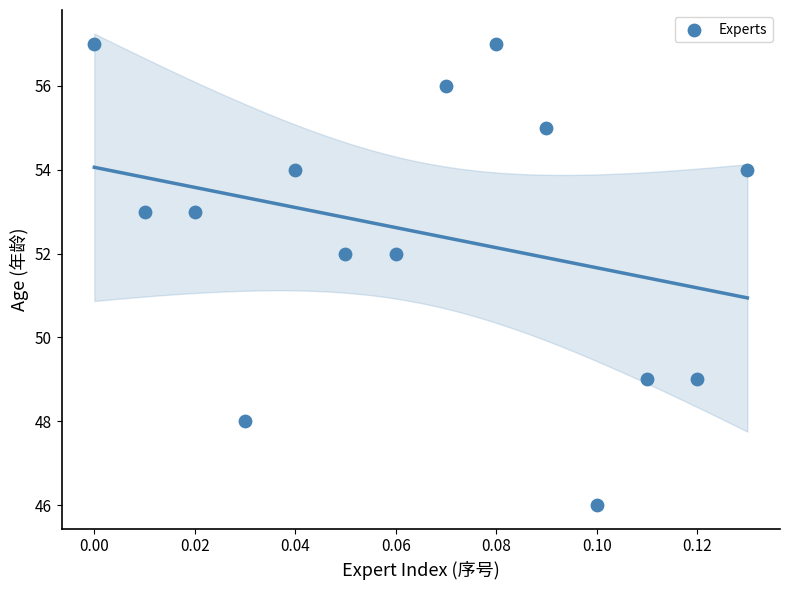

What is the range of Y values (max minus min)?

11